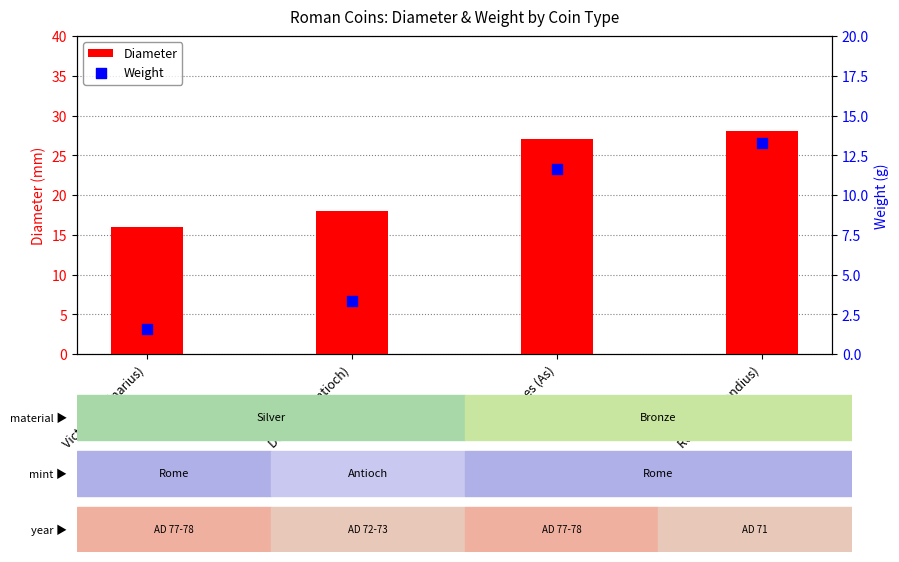

At which category is the sum across all series the highest?

Roma (Dupondius)